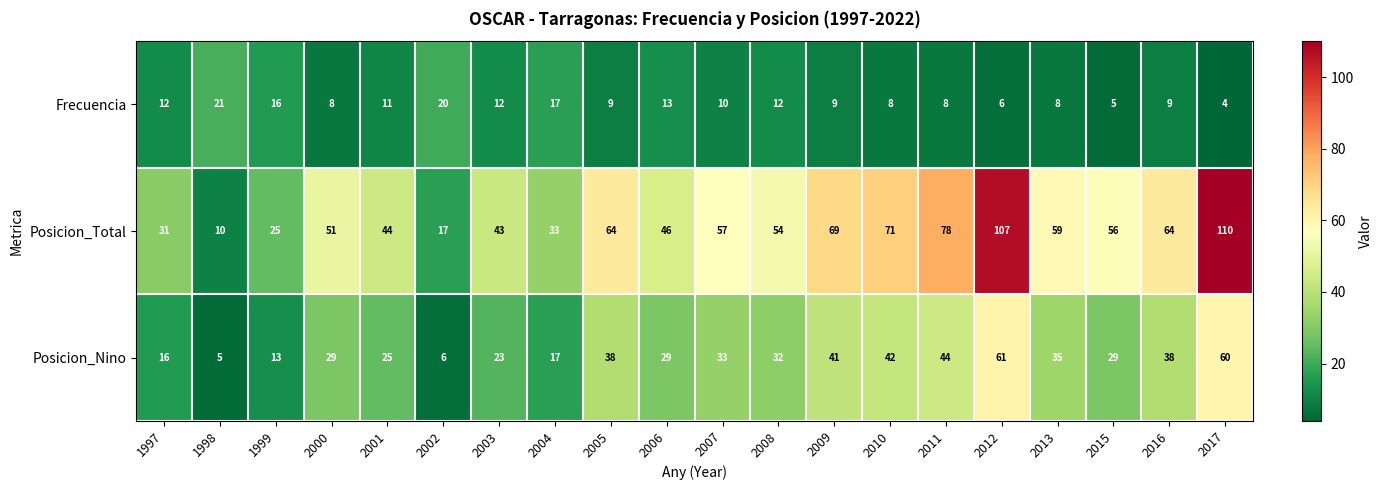

The Posicion_Nino series shows 97 at 2017. True or false?

False